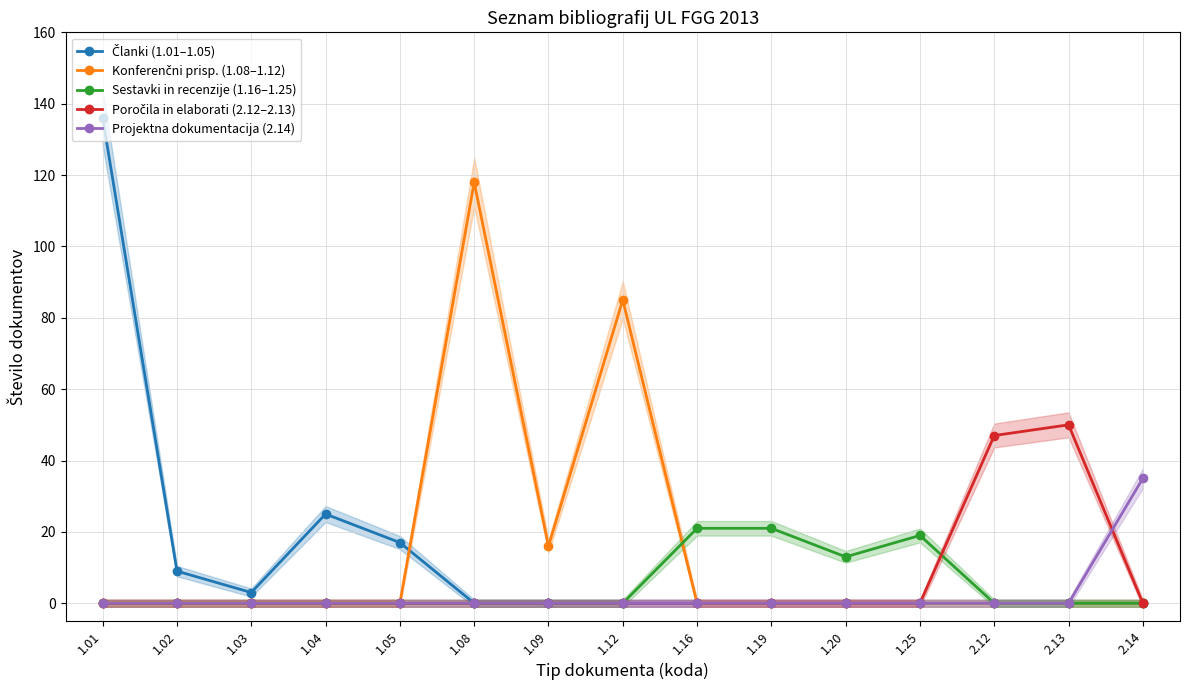

At how many categories does at least one series exceed 6?

14